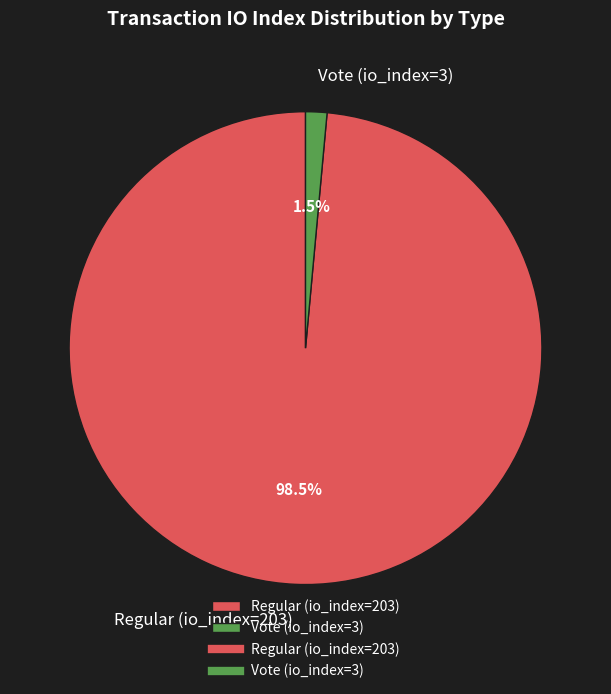

What is the smallest slice in the pie chart?

Vote (io_index=3)